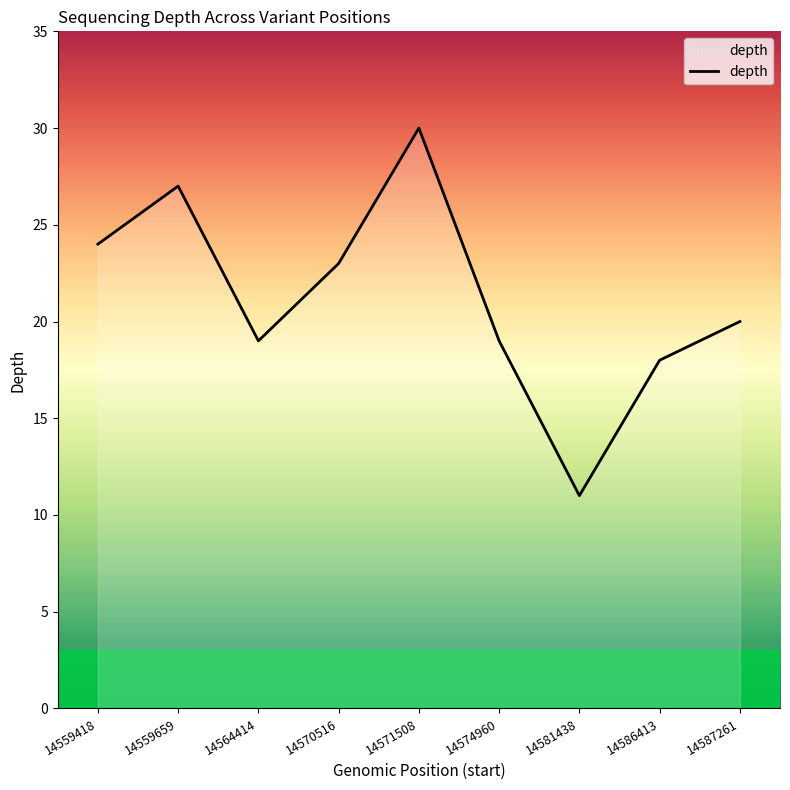

What is the change in value from 14564414 to 14581438?

-8